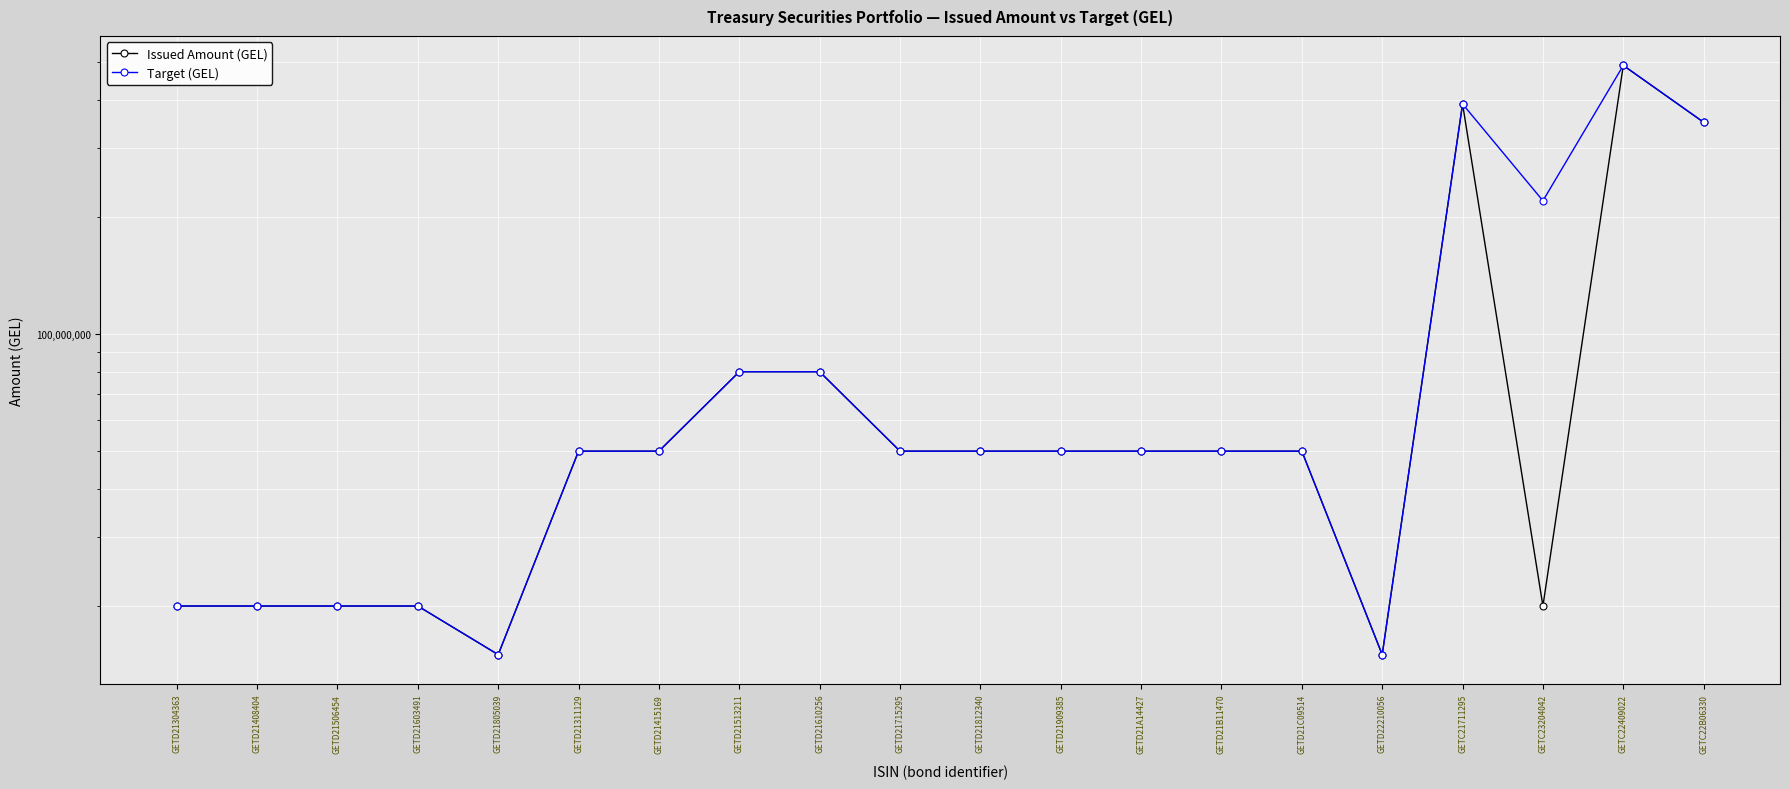

What is the difference between the second highest and second lowest values in the Issued Amount (GEL) series?

375000000